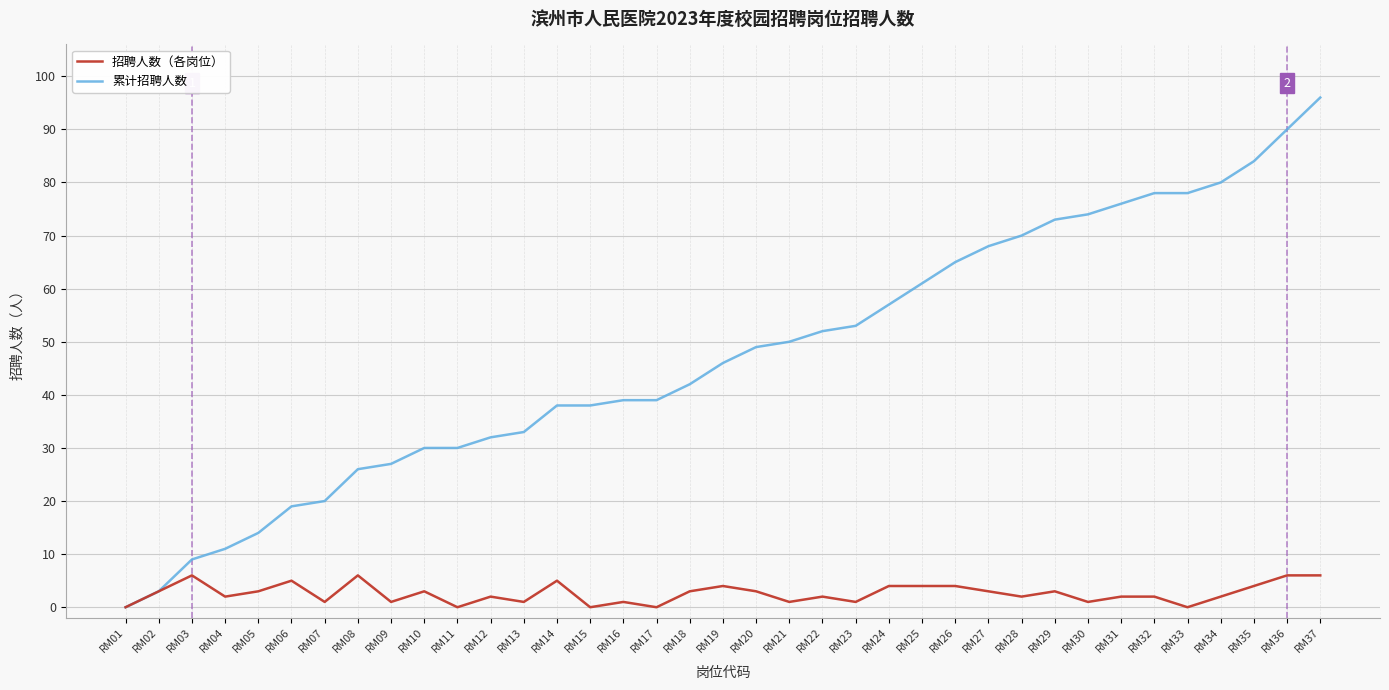

Count the 招聘人数（各岗位） values in the range 1 to 4.

26